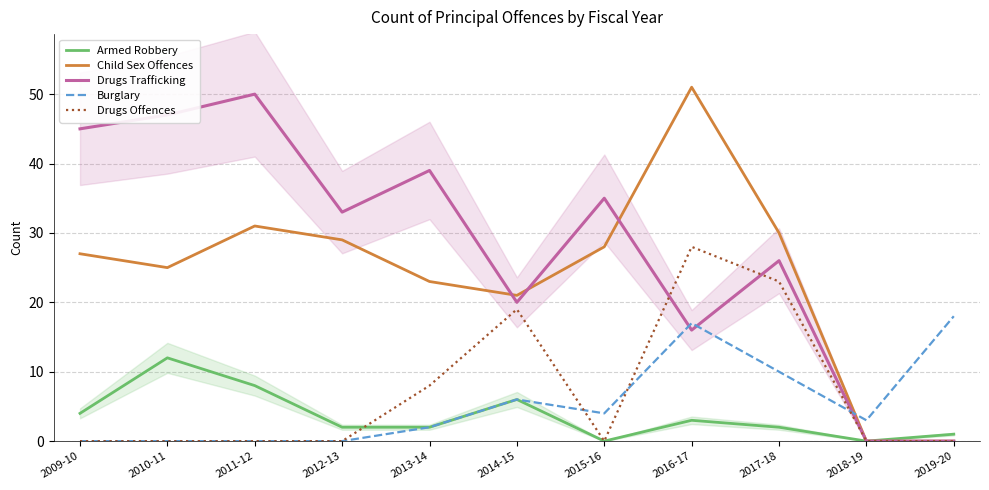

What are all the series names shown in the legend?

Armed Robbery, Child Sex Offences, Drugs Trafficking, Burglary, Drugs Offences